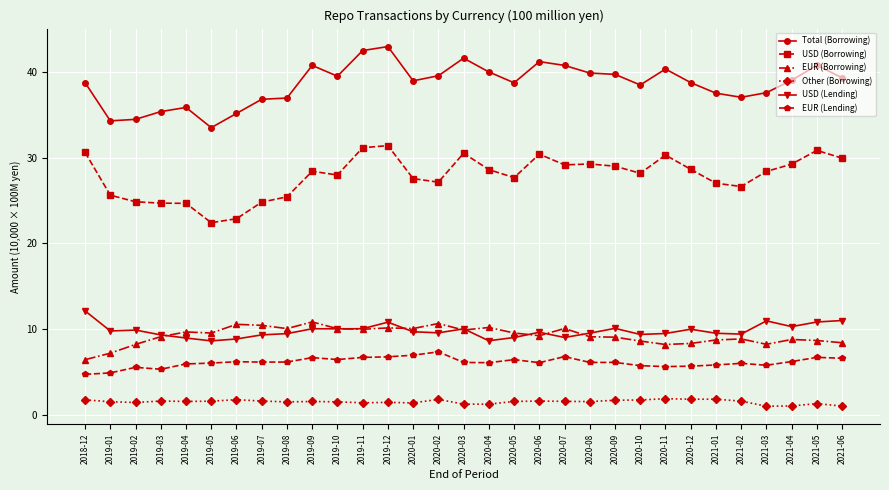

True or false: Total (Borrowing) and USD (Lending) intersect in this chart.

False